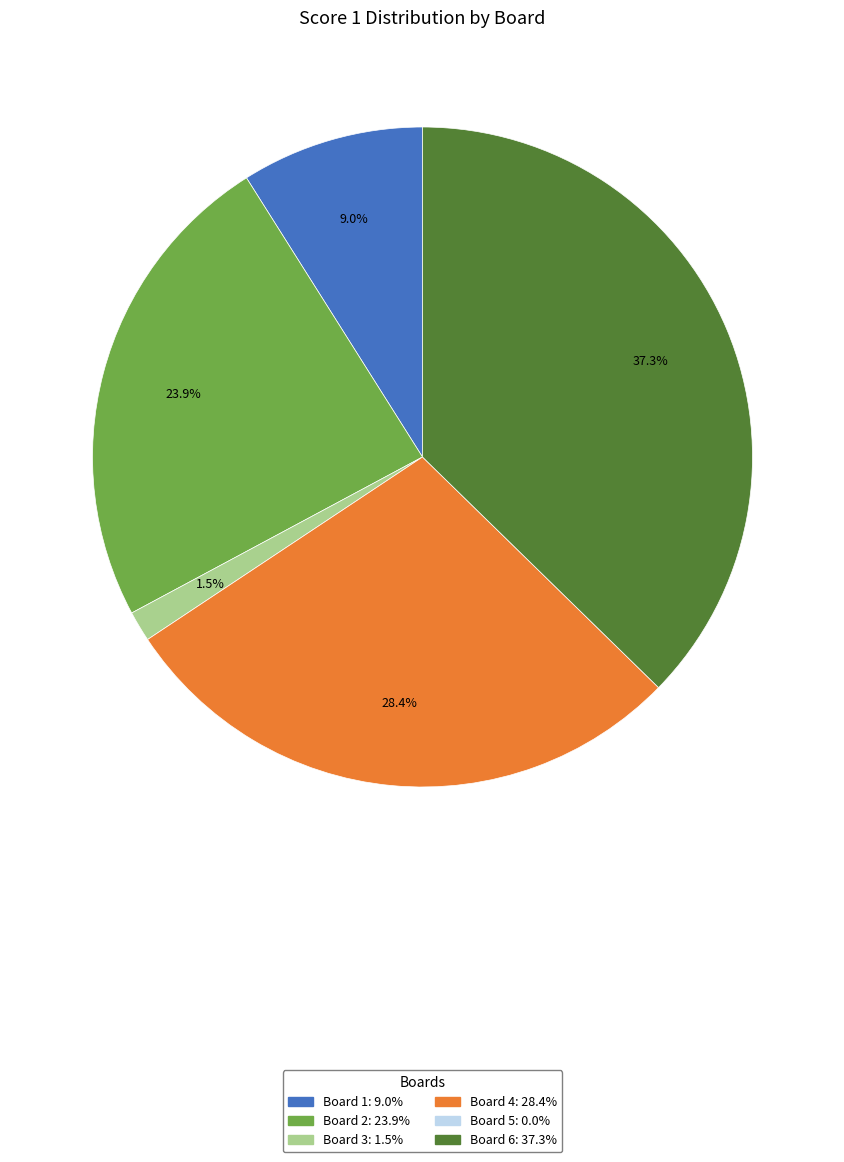

Is there any slice that represents more than half of the pie?

No